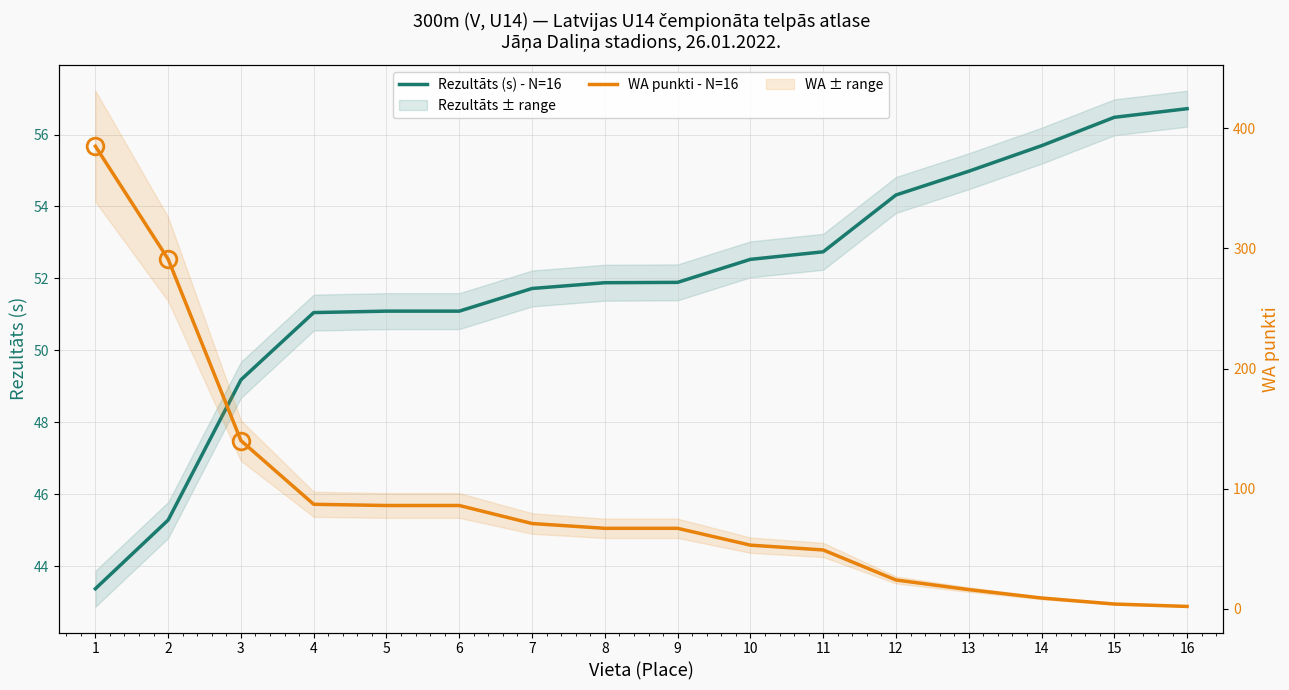

Which series has the largest total across all categories?

WA punkti - N=16